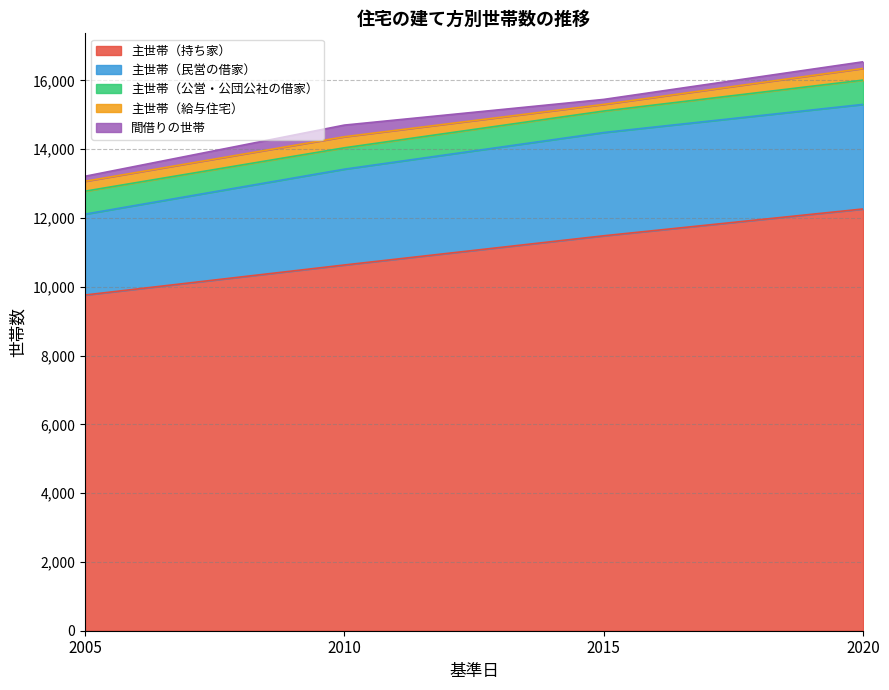

Rank the series at 2015 from lowest to highest value.

間借りの世帯, 主世帯（給与住宅）, 主世帯（公営・公団公社の借家）, 主世帯（民営の借家）, 主世帯（持ち家）